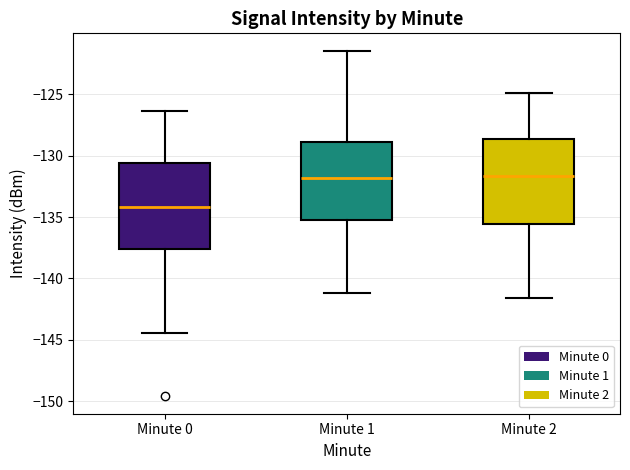

Reading left to right, read every box against the y-axis: the position of its median line, the range the box covers, and the ends of its whiskers. The values are not printed on the chart, so give them approximately, as read against the axis.

Minute 0: median -134.0, box -137.5 to -130.5, whiskers -144.5 to -126.5
Minute 1: median -132.0, box -135.0 to -129.0, whiskers -141.0 to -121.5
Minute 2: median -131.5, box -135.5 to -128.5, whiskers -141.5 to -125.0